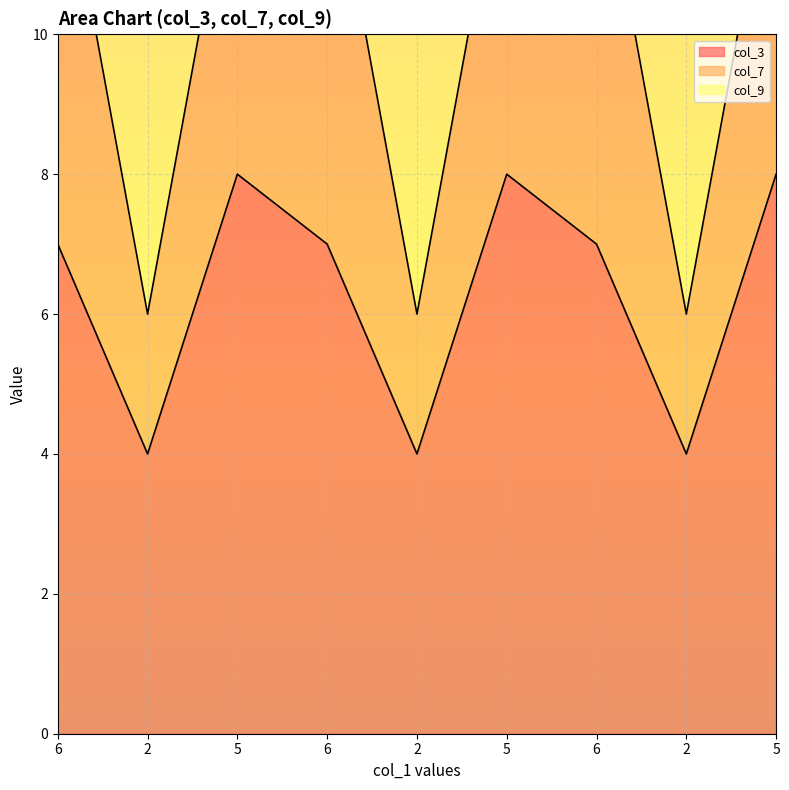

Which series changed the most between 2 and 5?

col_9